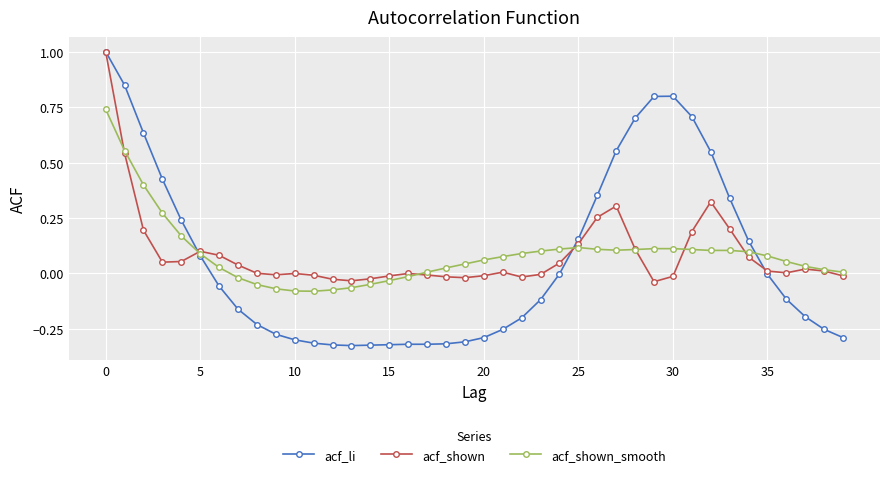

Which series has the widest spread of values?

acf_li